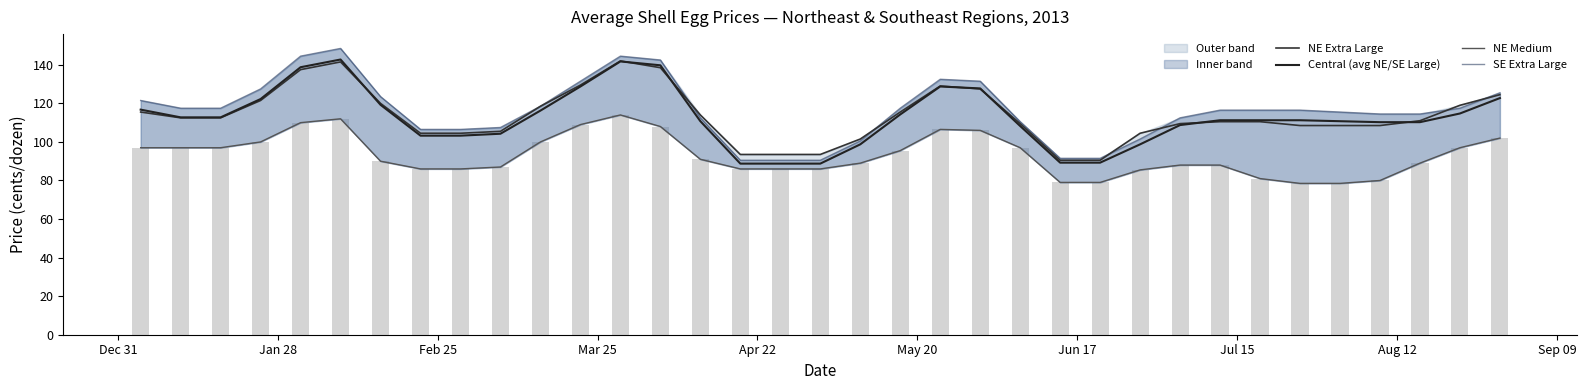

Where is NE Medium nearest to the value 96?

May 20